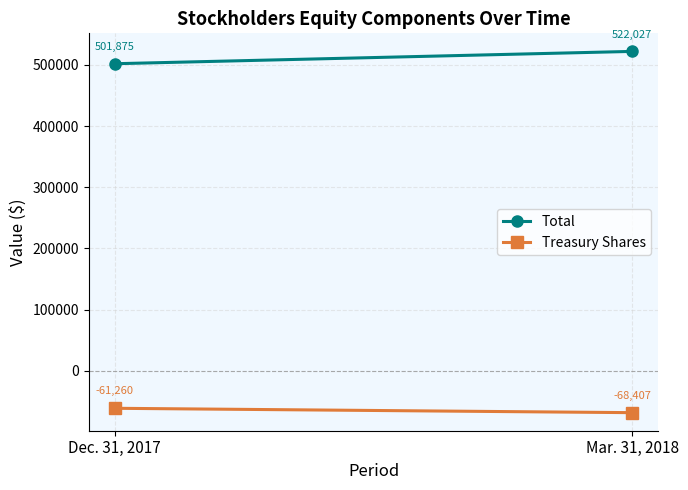

Reading left to right, transcribe all the data shown in this chart.

Total: Dec. 31, 2017=501875	Mar. 31, 2018=522027
Treasury Shares: Dec. 31, 2017=-61260	Mar. 31, 2018=-68407